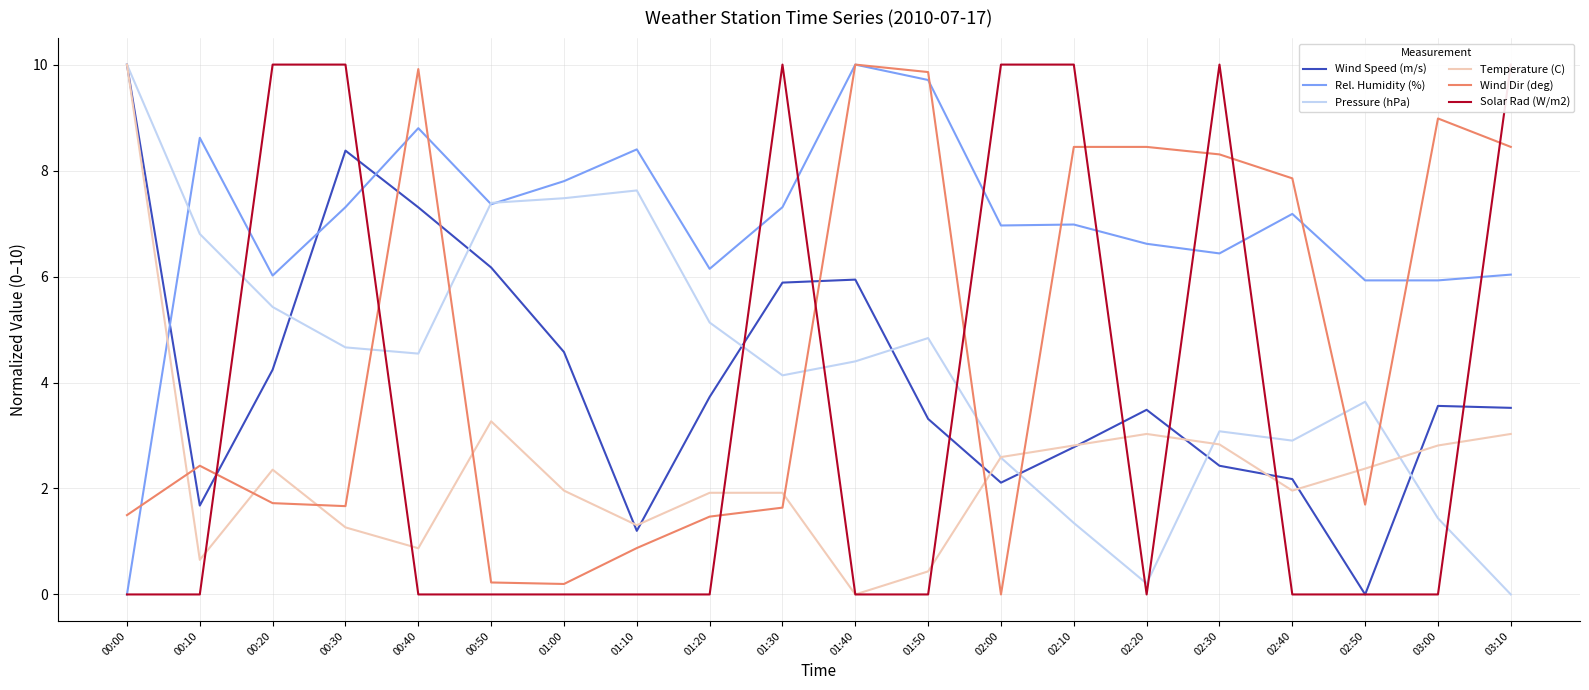

At which label does Wind Speed (m/s) reach its peak?

00:00